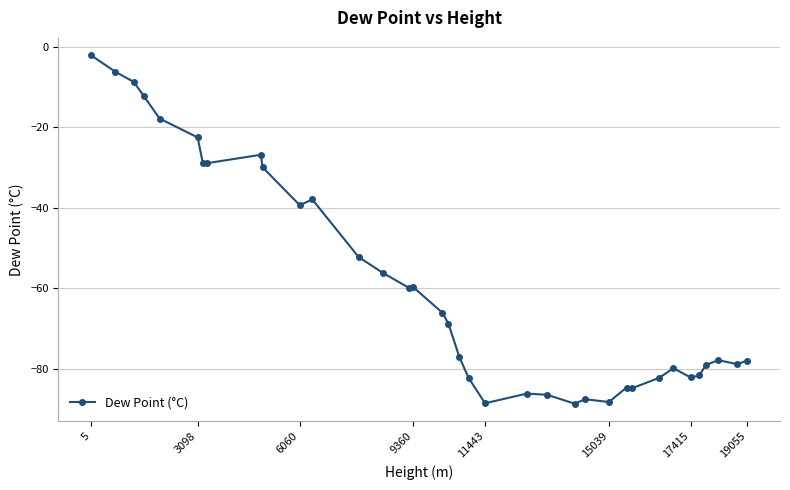

What is the minimum value shown in the chart?

-88.6